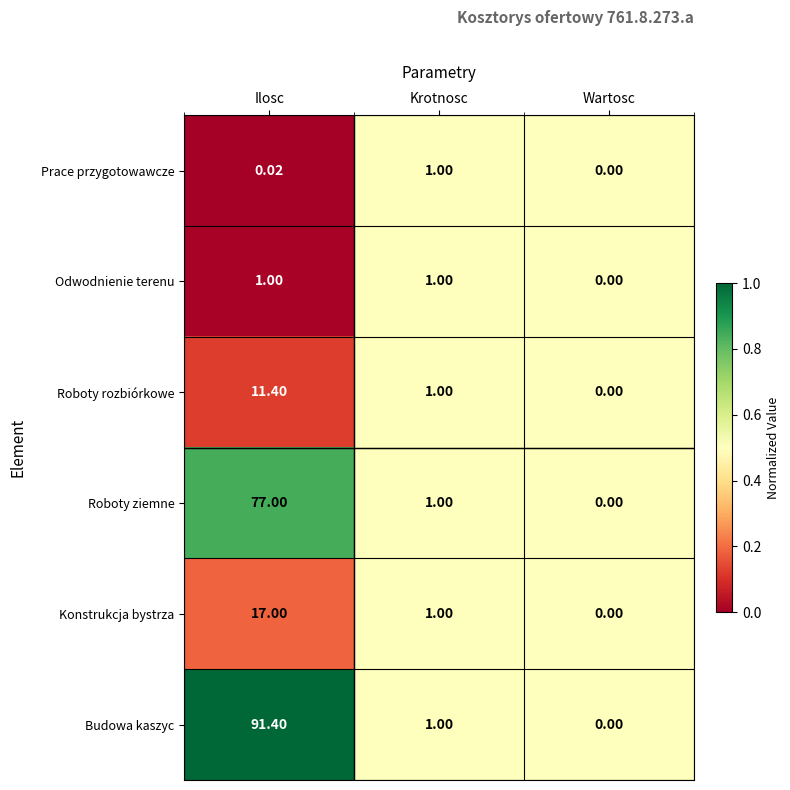

Which category has the lowest value in the Konstrukcja bystrza series?

Wartosc